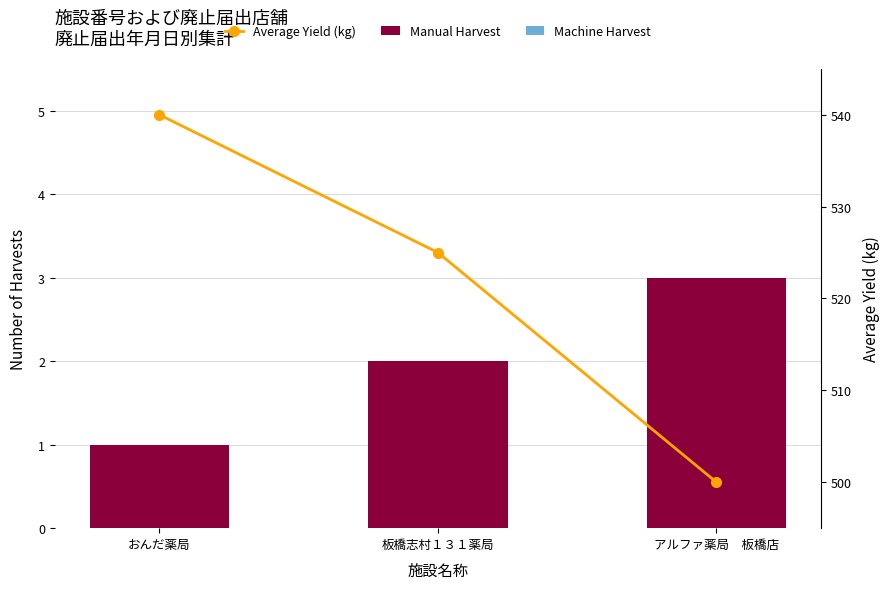

What is the label of the 1st bar from the right?

アルファ薬局　板橋店